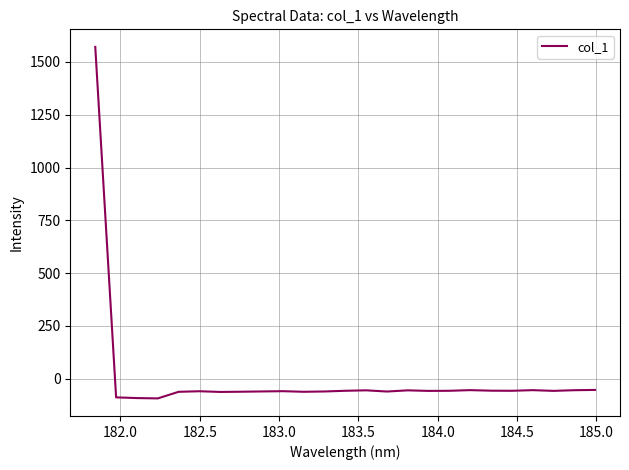

What is the smallest value displayed?

-92.9